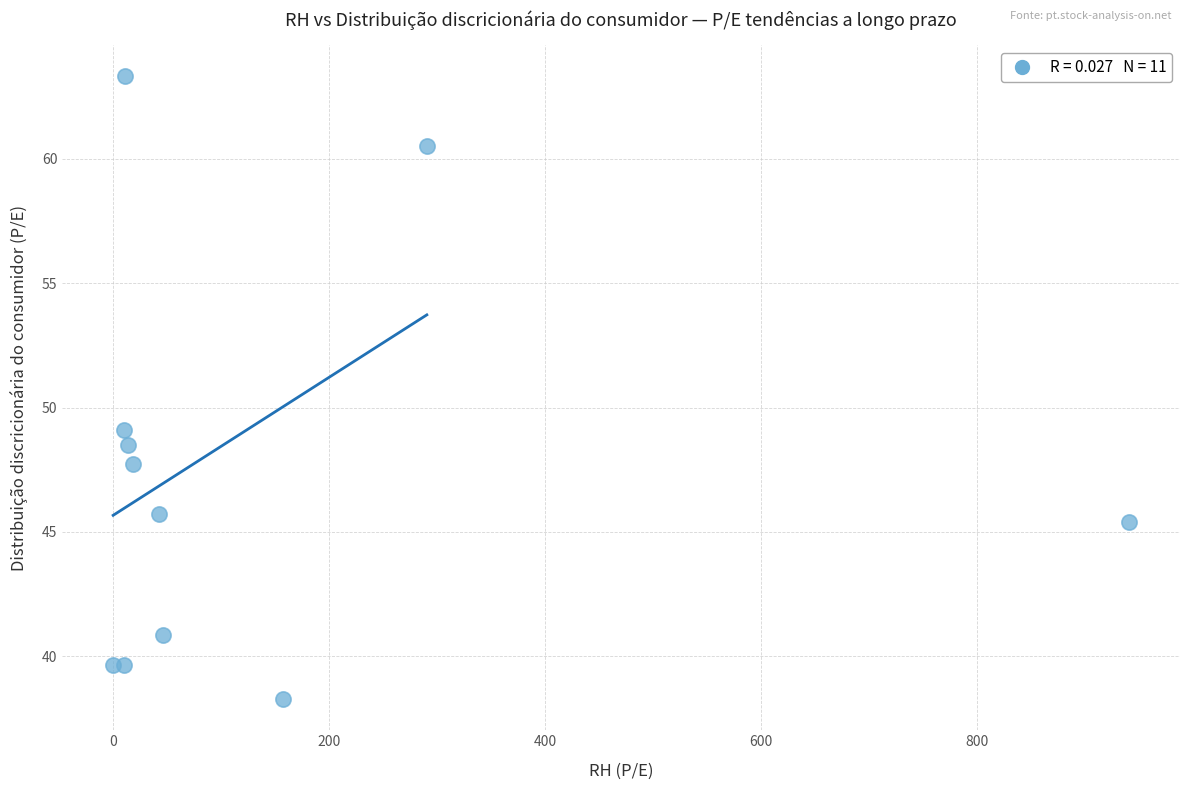

What Y value in the scatter plot is closest to 50?

49.1